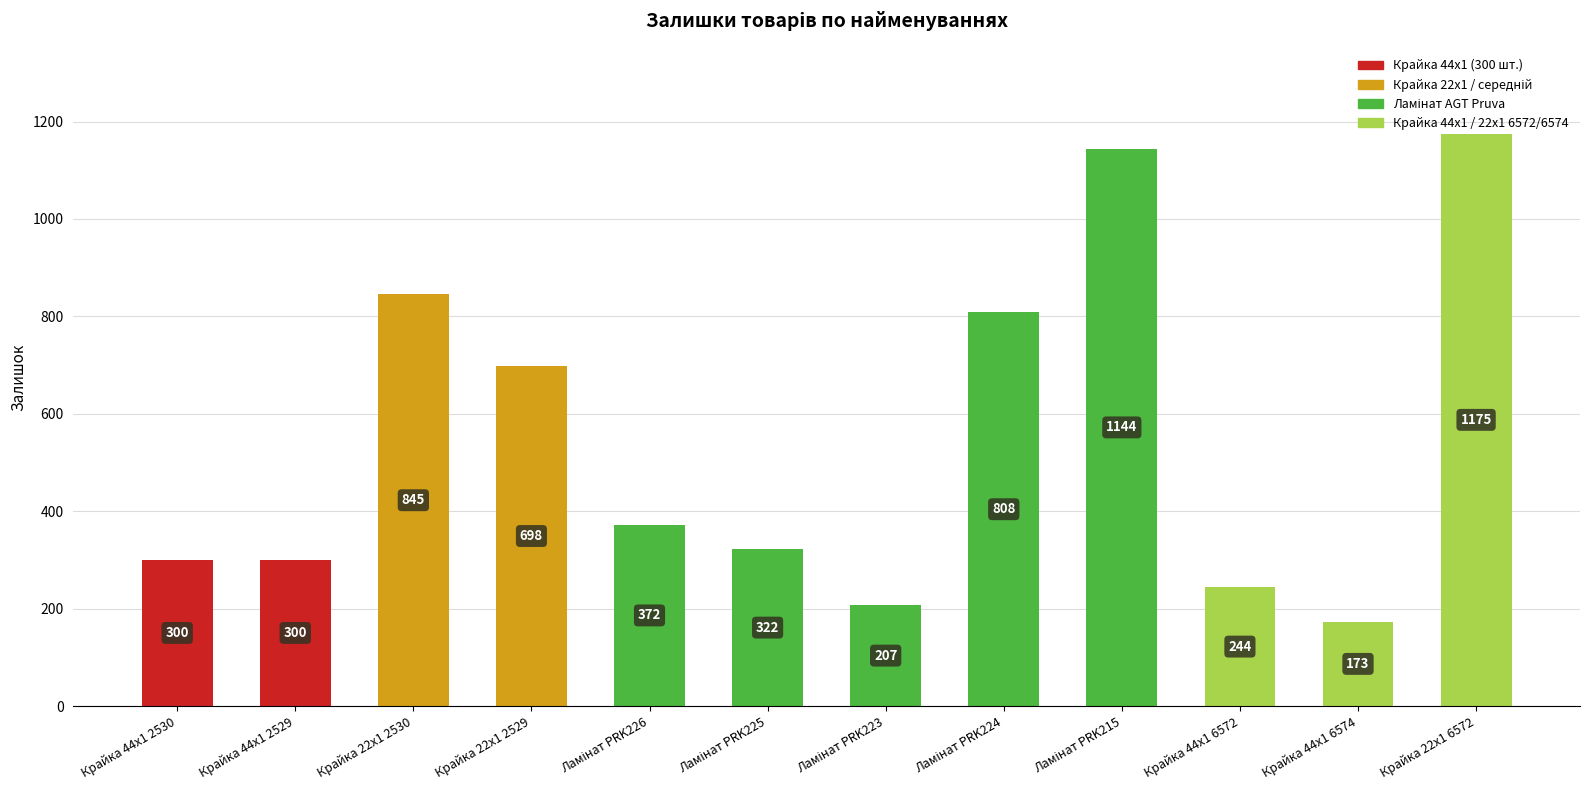

At which label is the value closest to 674?

Крайка 22x1 2529